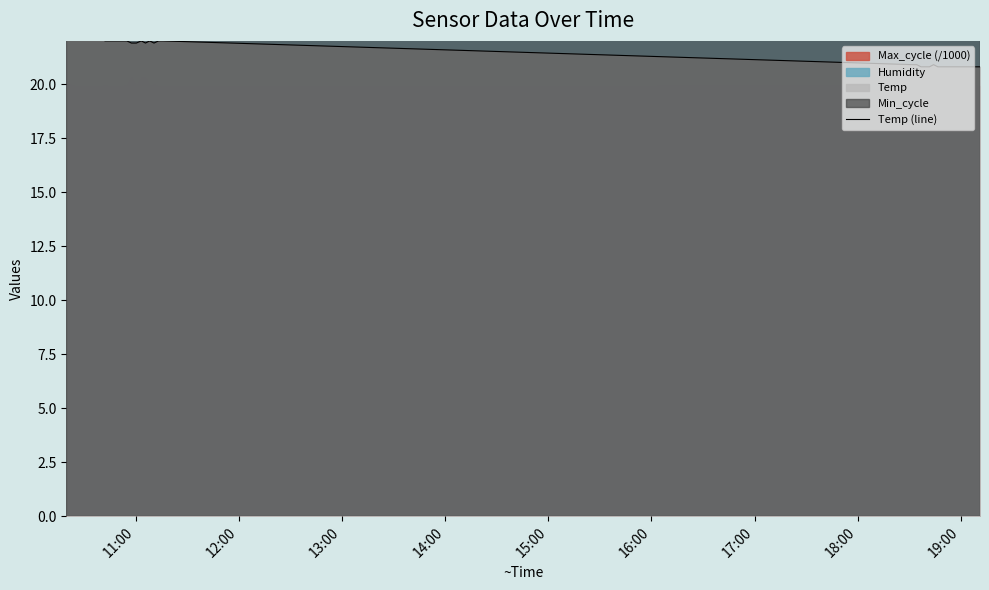

Reading left to right, what are all the values shown in this chart?

22.3	22.2	22.2	22.2	22.2	22.1	22.2	22.1	22.1	22.0	22.0	22.0	22.0	22.0	22.0	21.9	21.9	22.0	21.9	22.0	21.9	22.0	22.0	20.9	20.9	20.8	20.8	20.8	20.9	20.8	20.8	20.8	20.8	20.8	20.8	20.8	20.8	20.8	20.8	20.8